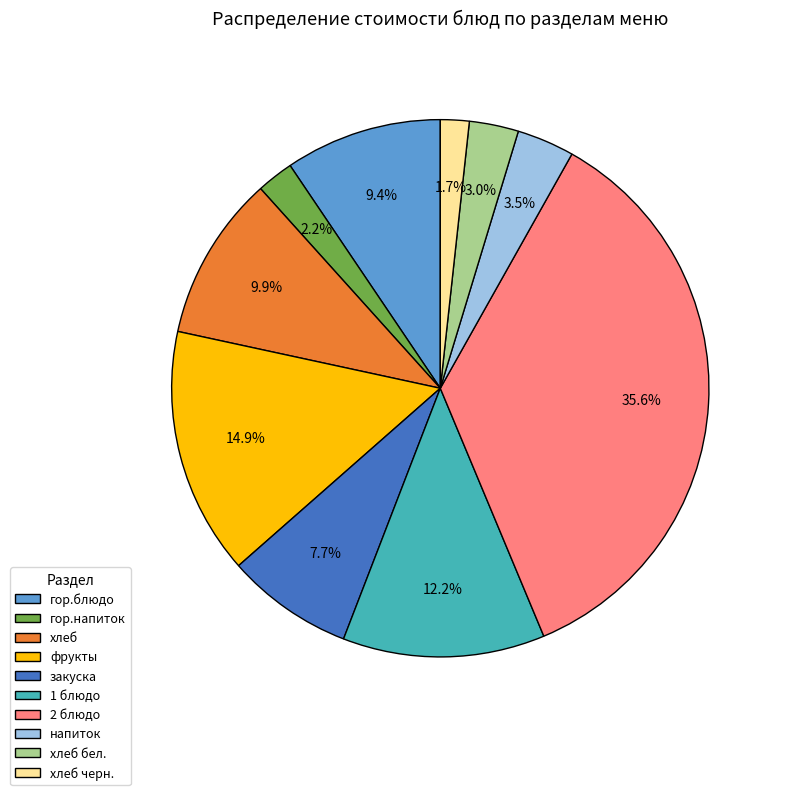

Does хлеб represent more than half of the total?

No